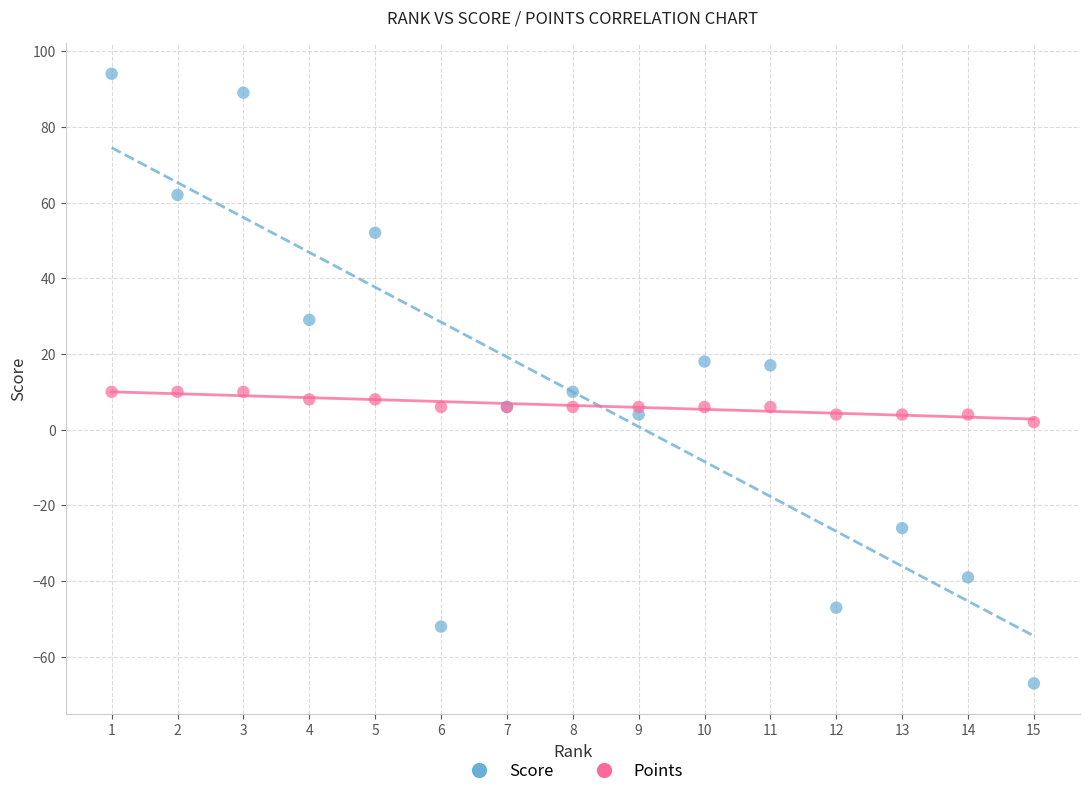

Which series contains the highest Y value?

Score